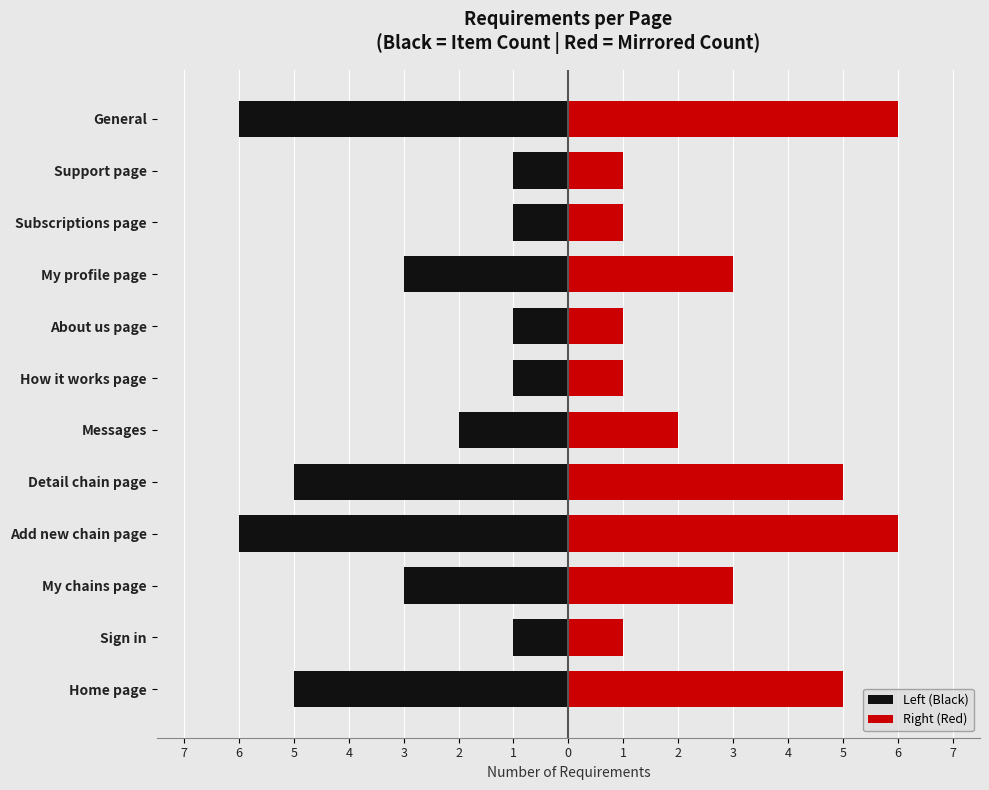

How many bars are there in total?

24